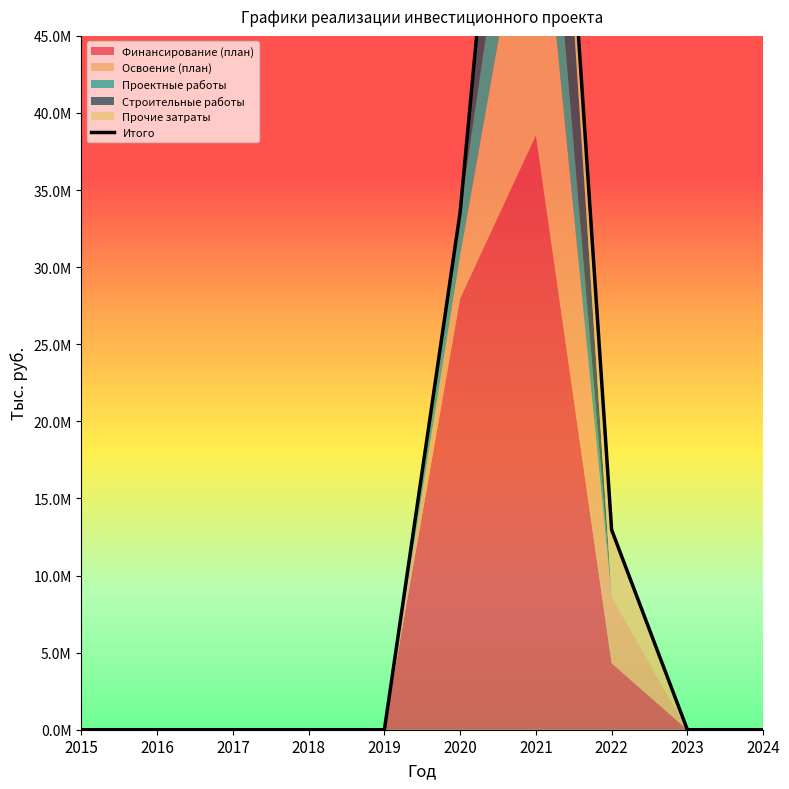

Is it true that the value at 2019 is 0?

True